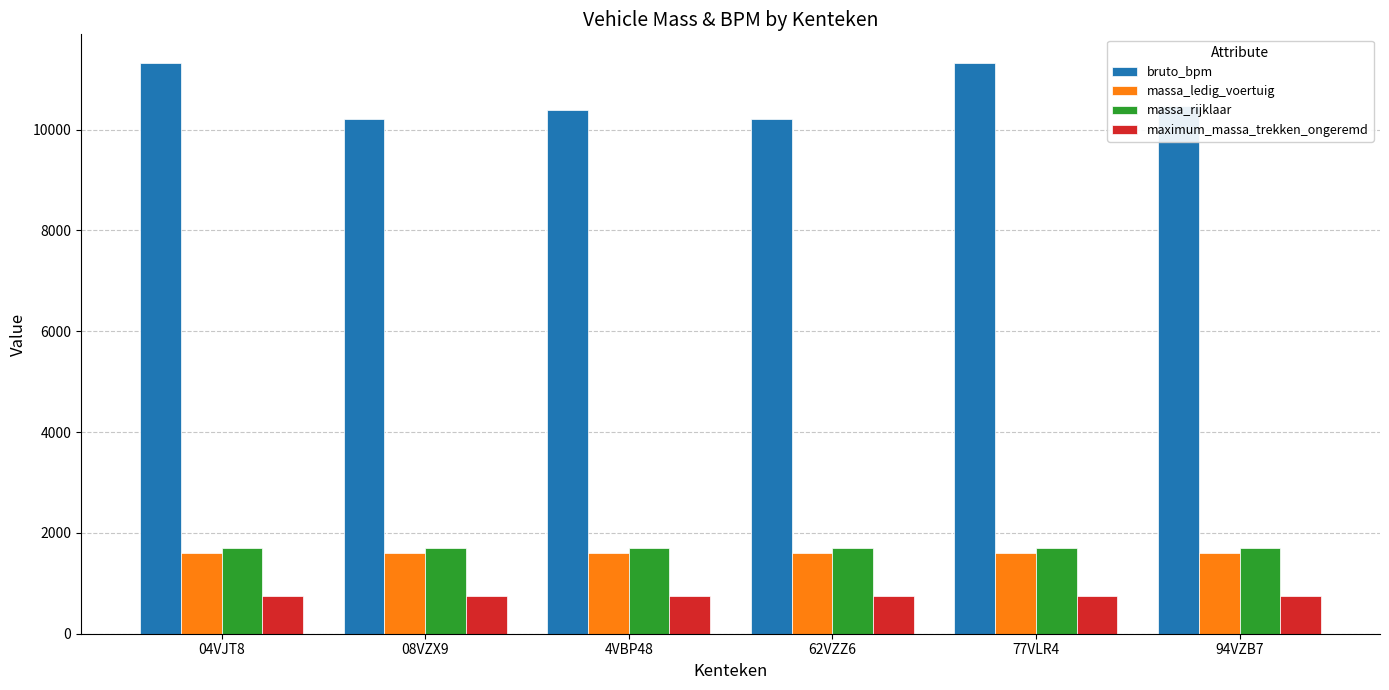

What is the average value of the massa_rijklaar series?

1697